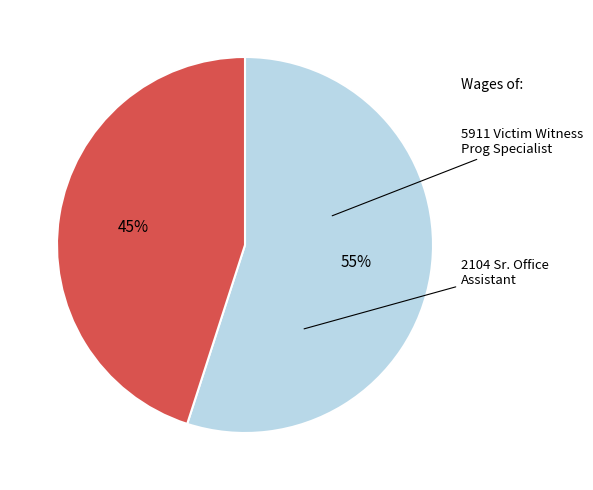

Is there a majority slice in this chart?

Yes